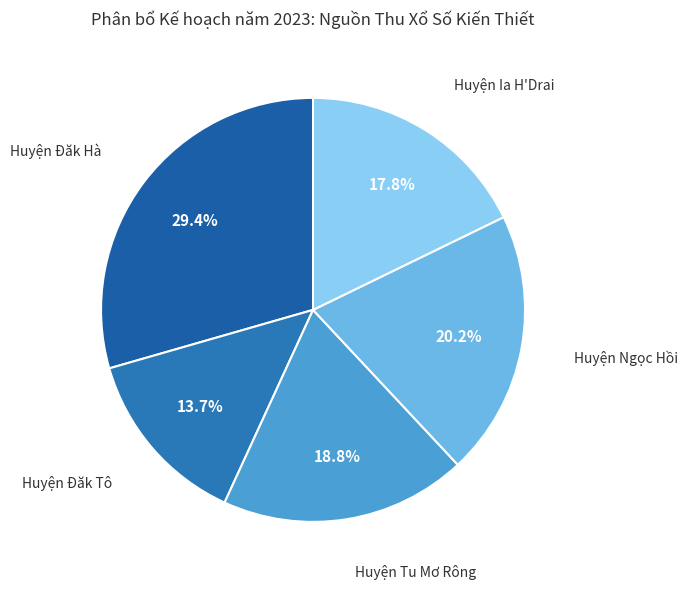

Is there a majority slice in this chart?

No